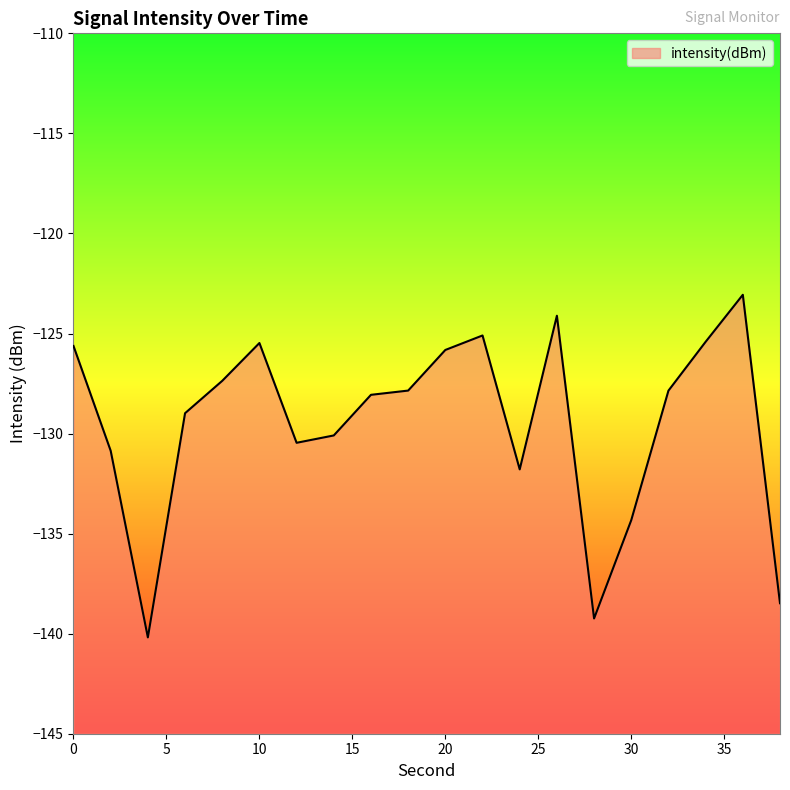

Does the chart have visible grid lines?

No